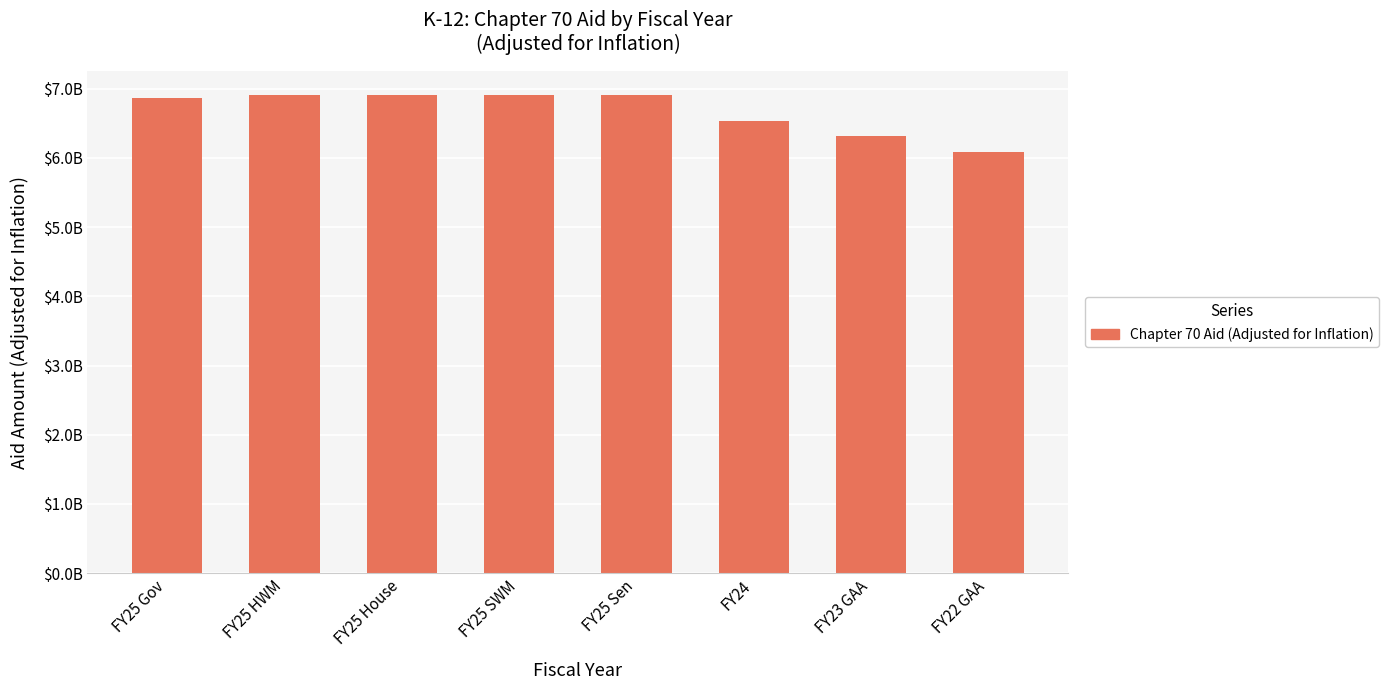

Approximately how many times larger is the value at FY24 compared to FY25 House?

0.9